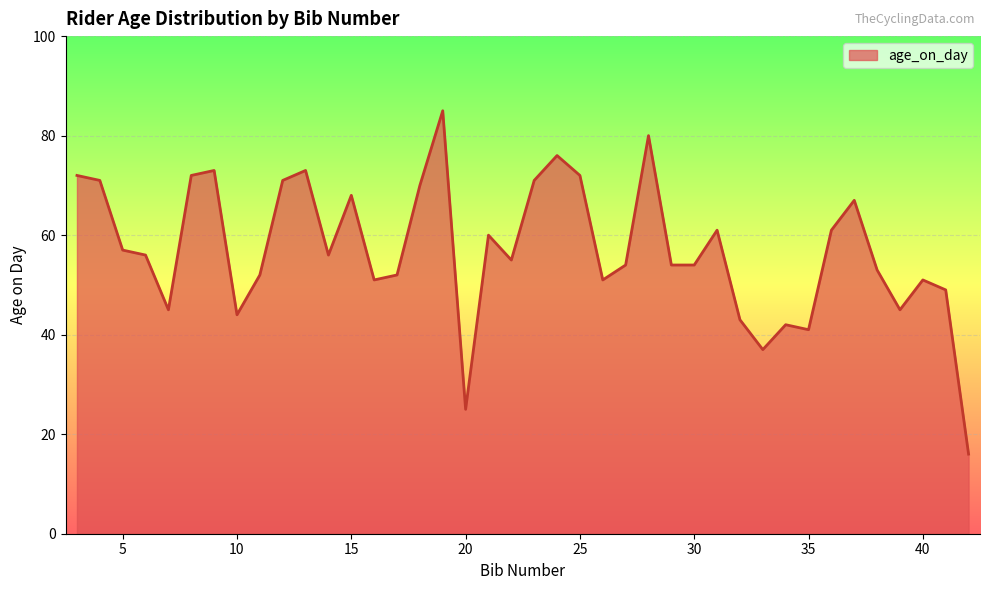

What is the difference between the maximum and minimum values?

69